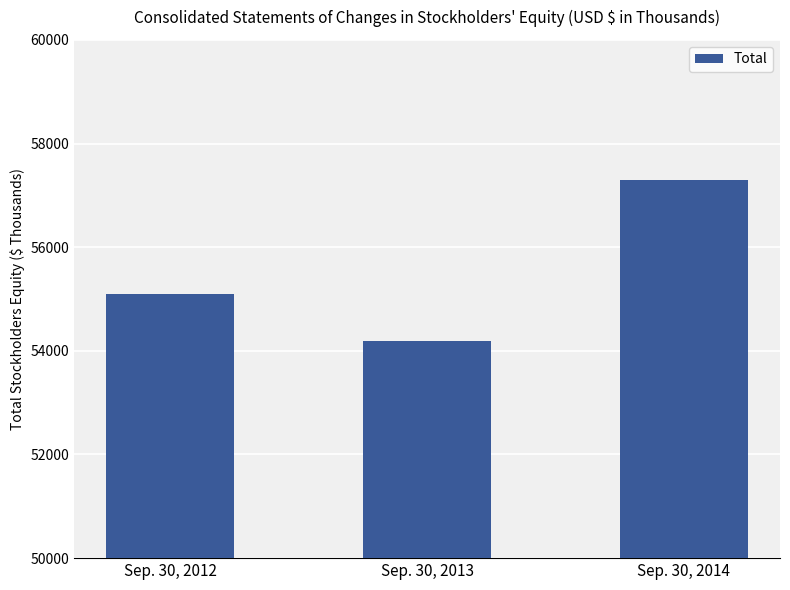

What is the ratio of the value at Sep. 30, 2012 to the value at Sep. 30, 2013?

1.0